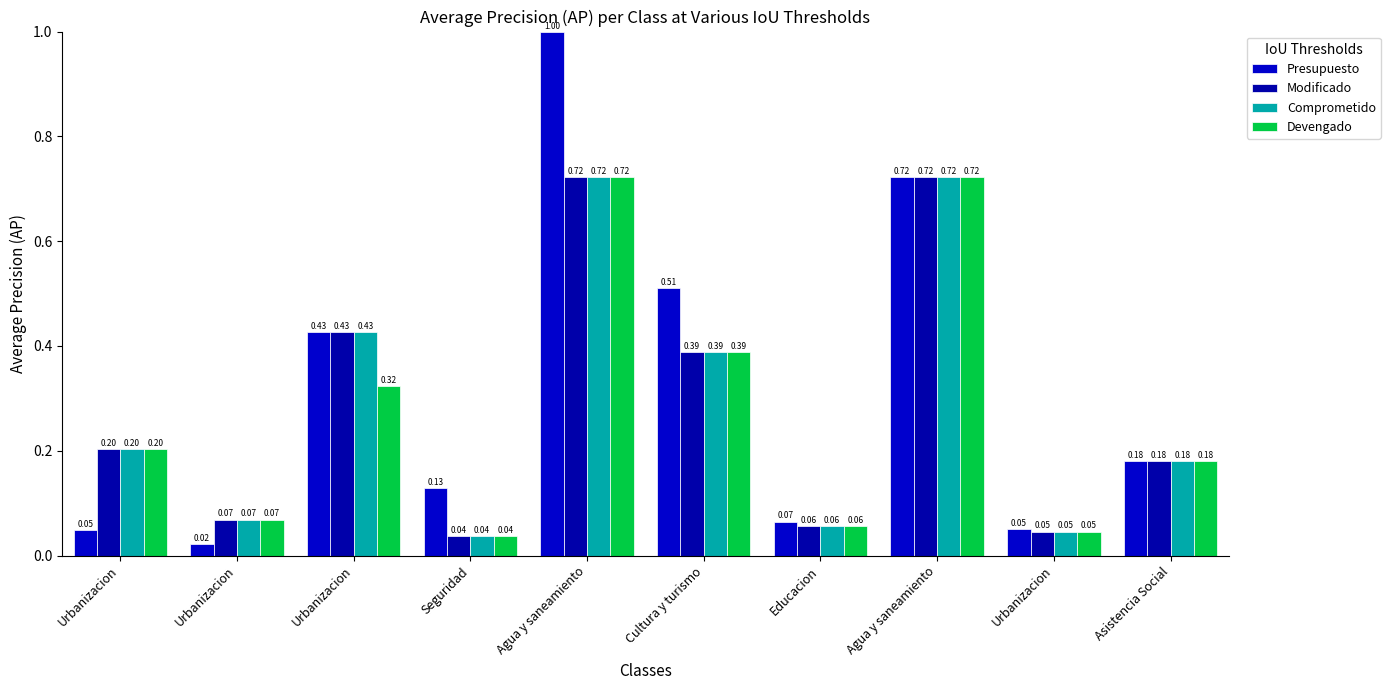

Is it true that Comprometido equals 0.3 at Agua y saneamiento?

False